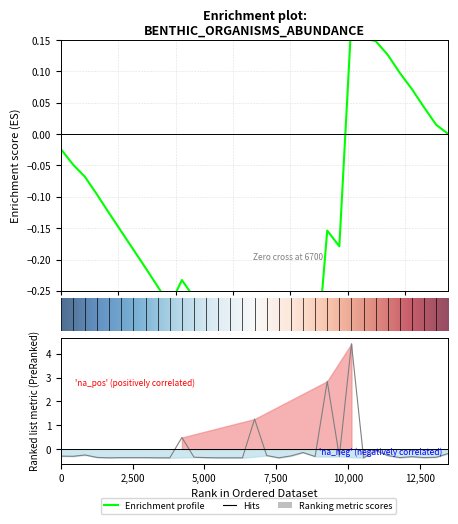

True or false: the data shows -0.4 at 18.

False